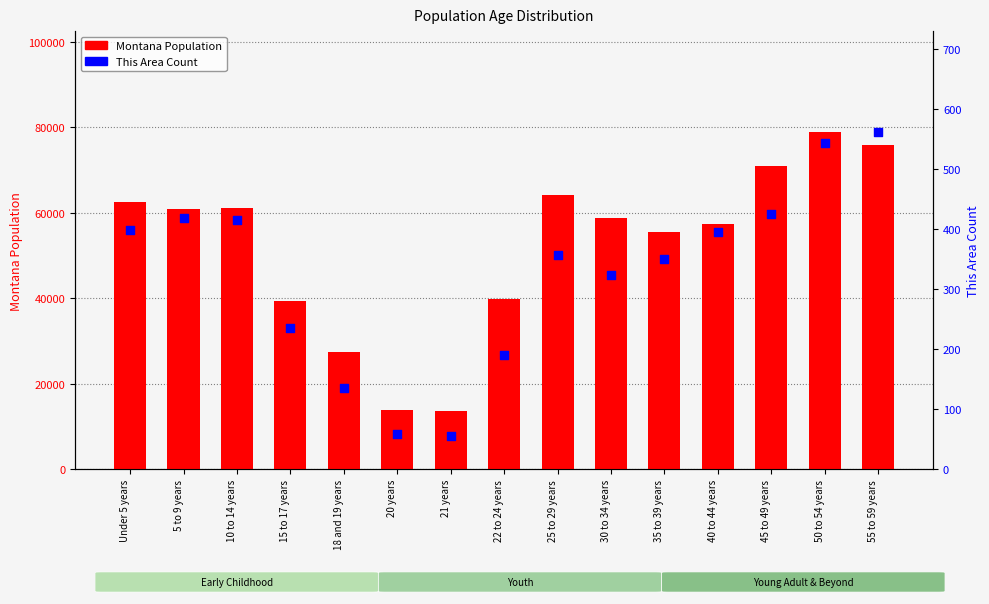

Which series has the largest total across all categories?

Montana